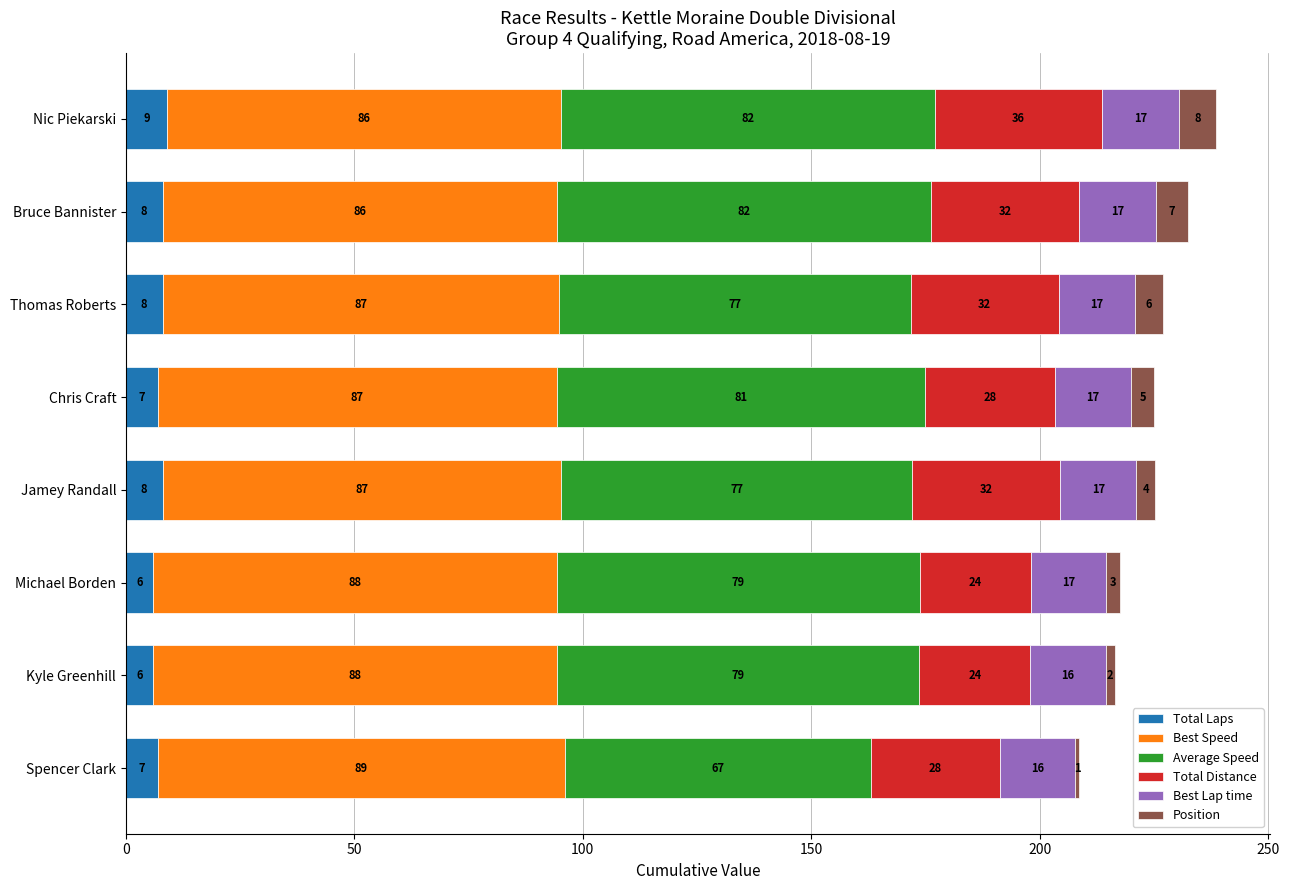

At which category is the sum across all series the highest?

Nic Piekarski